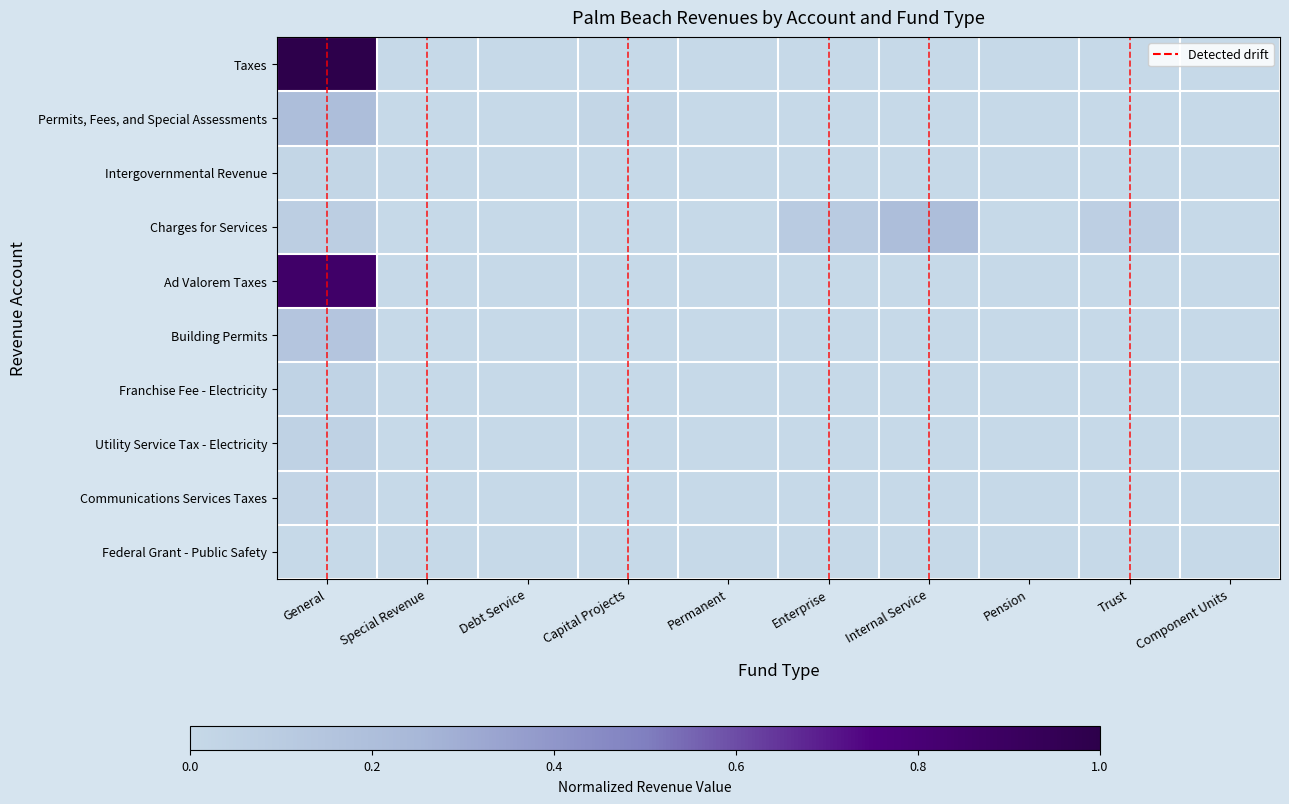

Which category has the highest value across all series?

General